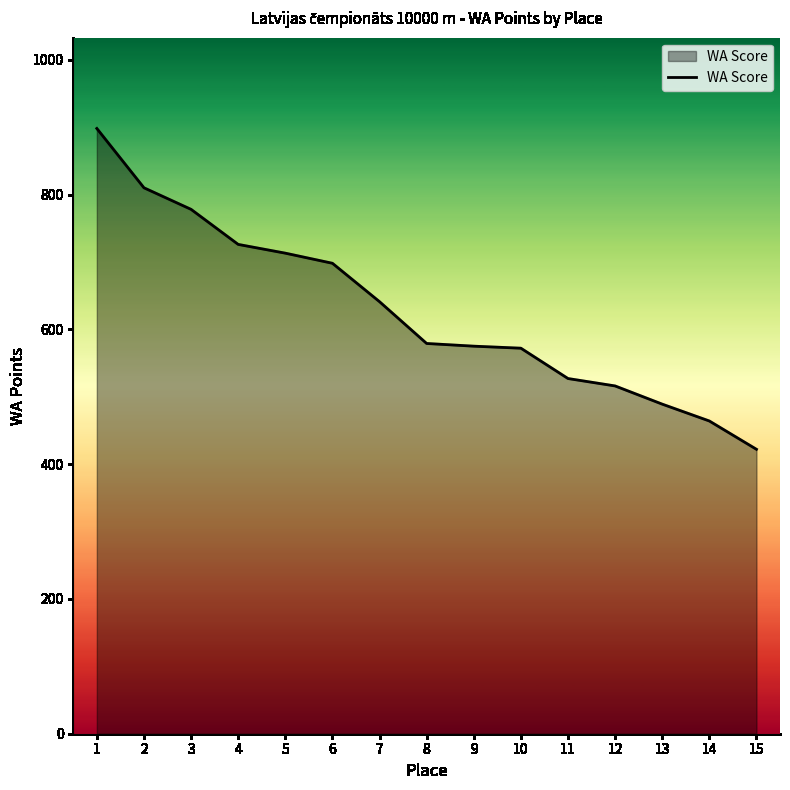

What is the minimum value shown in the chart?

422